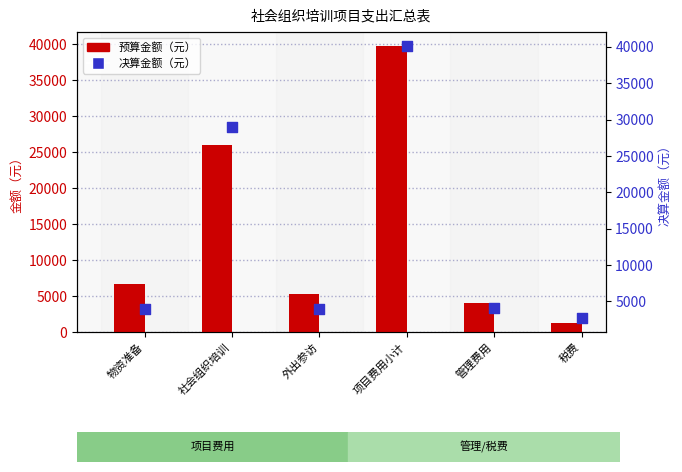

Which series reaches the maximum Y coordinate?

决算金额（元）